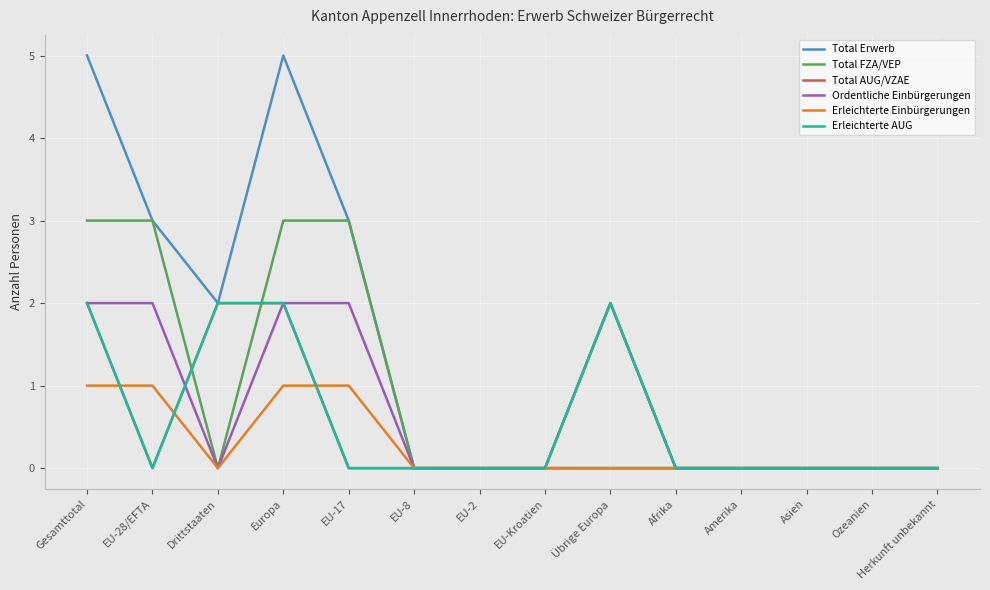

At EU-Kroatien, list the series in order from largest to smallest.

Total Erwerb, Total FZA/VEP, Total AUG/VZAE, Ordentliche Einbürgerungen, Erleichterte Einbürgerungen, Erleichterte AUG